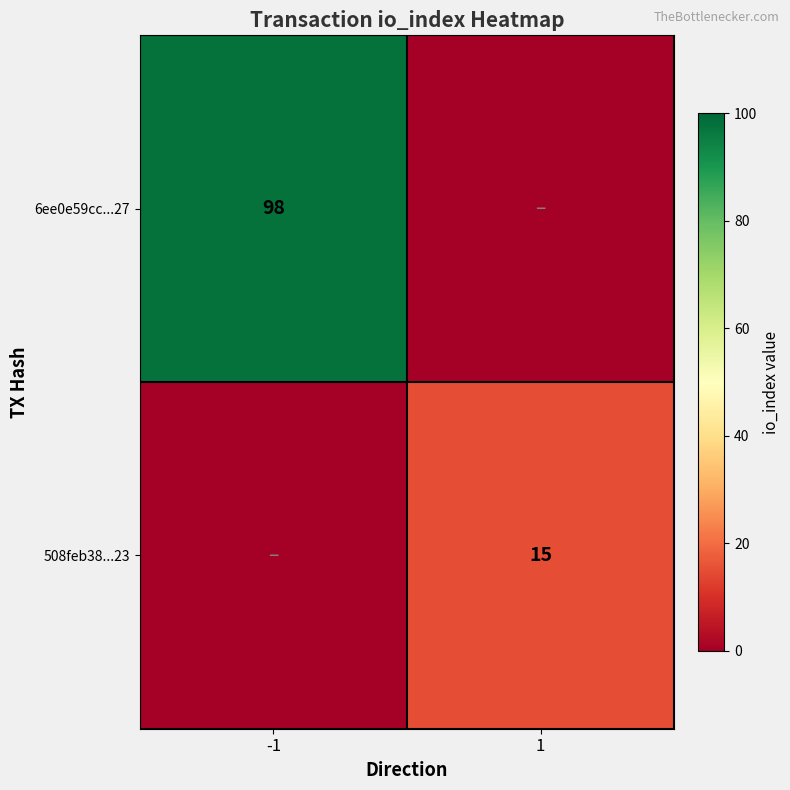

Is it true that 6ee0e59cc...27 equals 98 at -1?

True